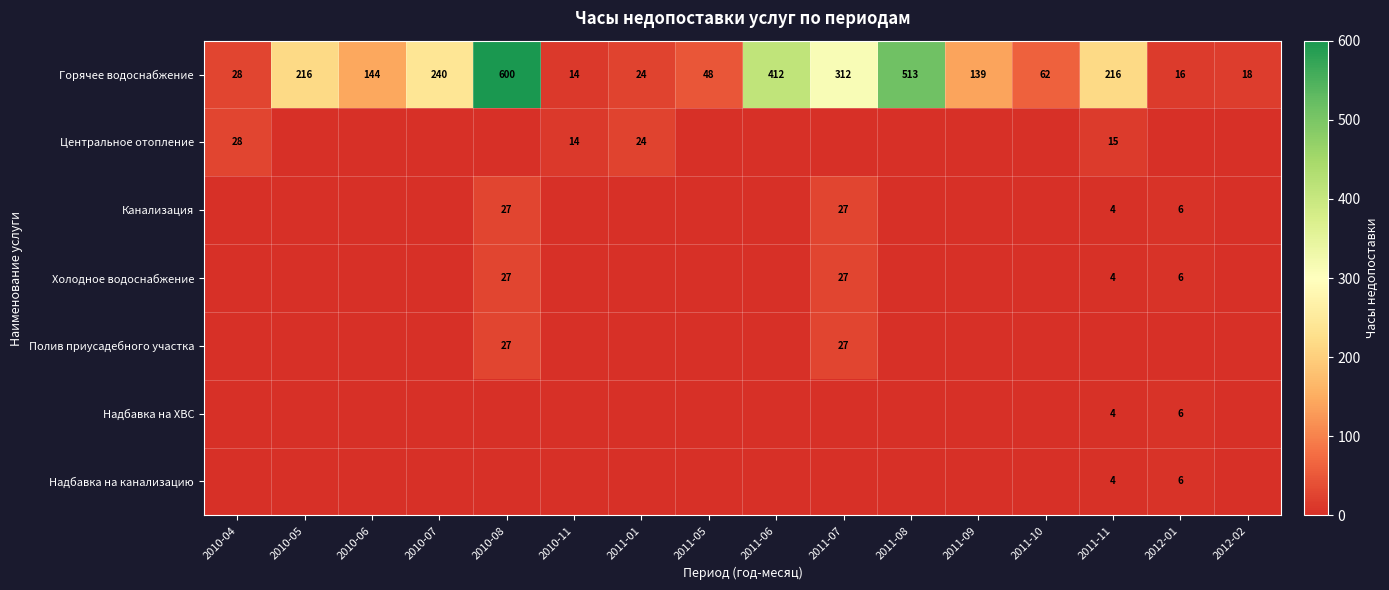

What is the highest value of the Горячее водоснабжение series?

600